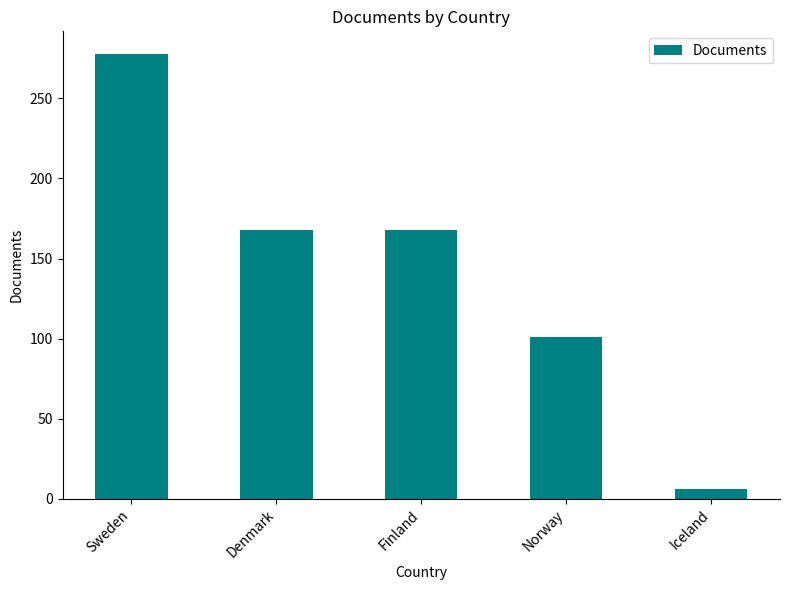

What is the ratio of the value at Norway to the value at Finland?

0.6